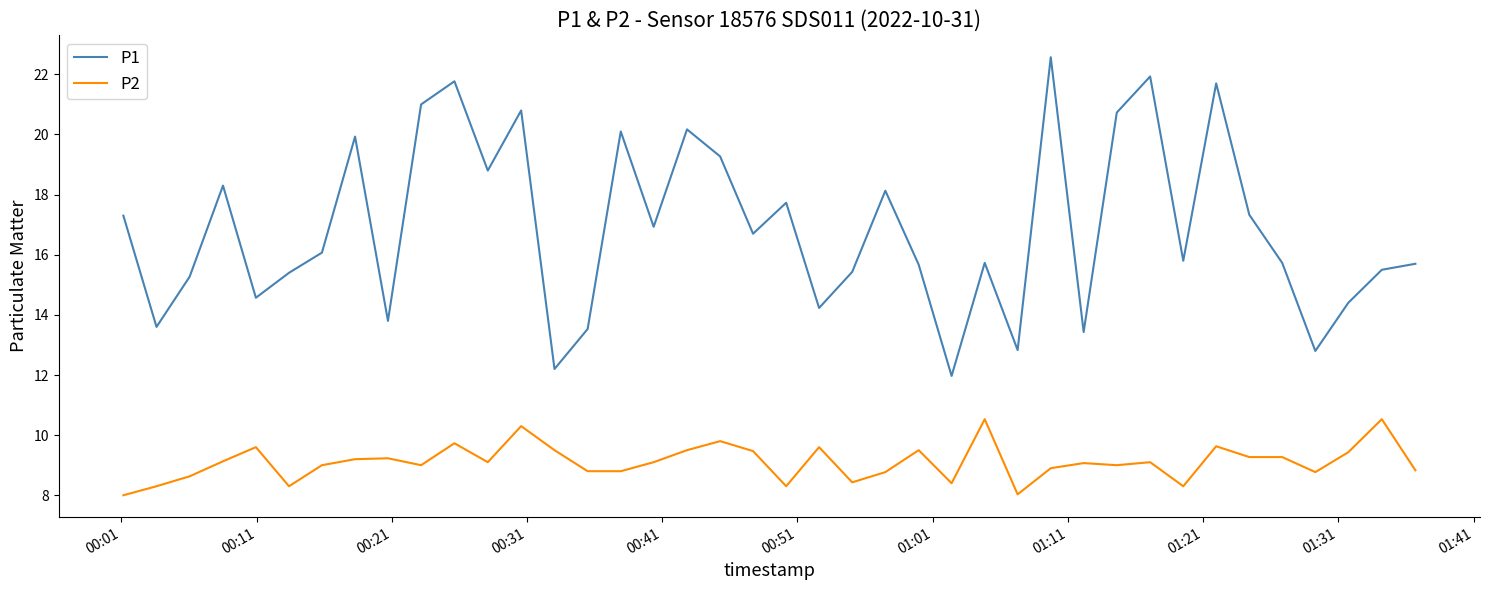

True or false: P2 and P1 cross at least once.

False